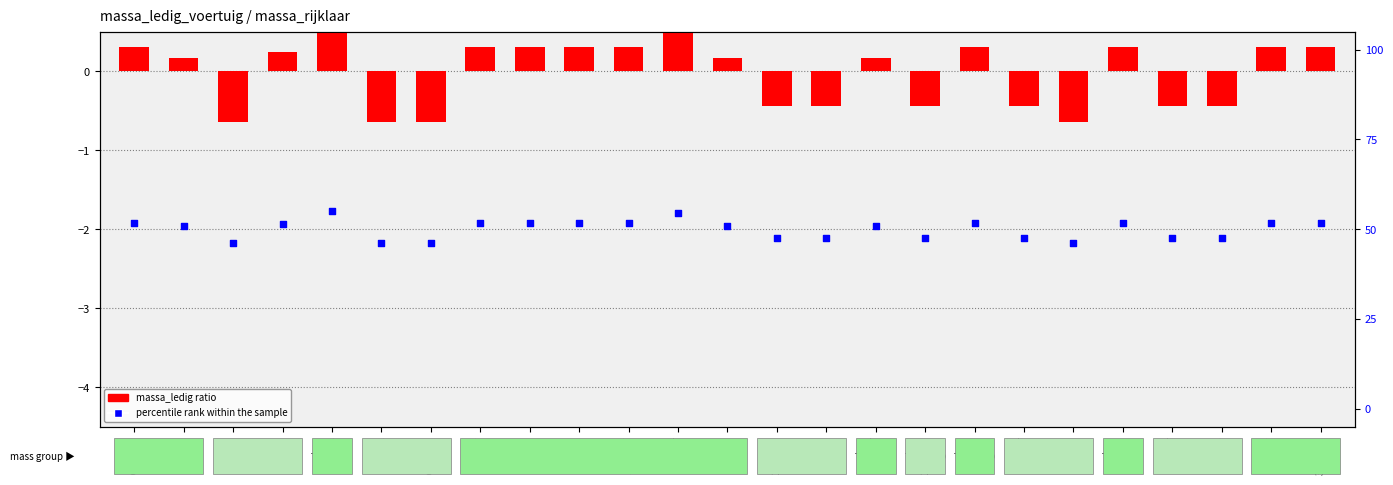

What are all the series names shown in the legend?

massa_ledig ratio, percentile rank within the sample